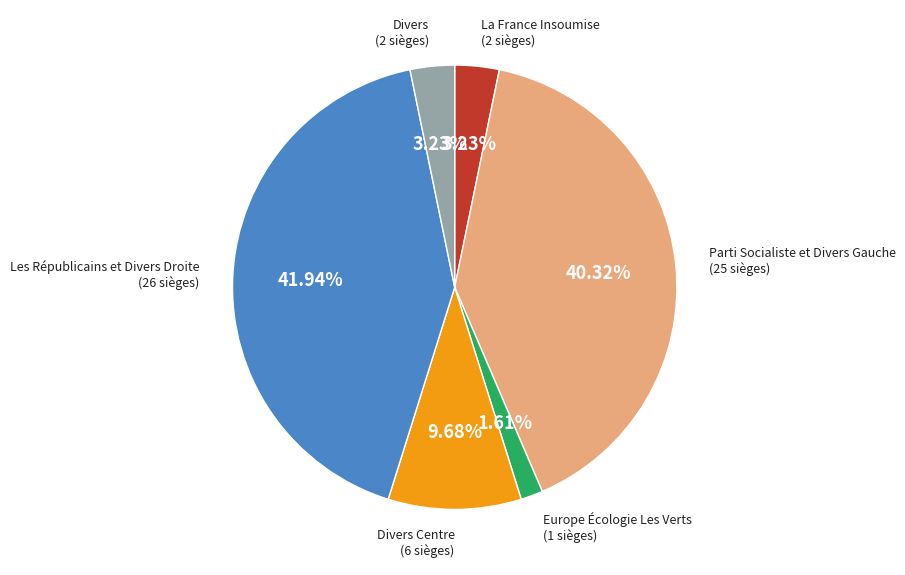

Is there a majority slice in this chart?

No